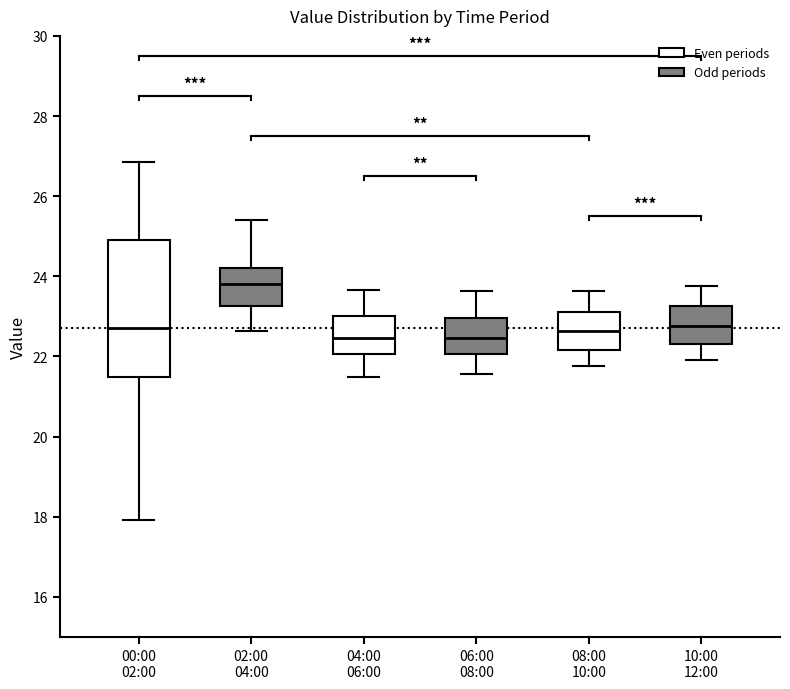

Reading left to right, transcribe this box plot: for each box, give where its median line is, the range the box spans, and where its two whiskers end, as read against the y-axis. The values are not printed on the chart, so give them approximately, as read against the axis.

00:00 02:00: median 22.8, box 21.4 to 25.0, whiskers 18.0 to 26.8
02:00 04:00: median 23.8, box 23.2 to 24.2, whiskers 22.6 to 25.4
04:00 06:00: median 22.4, box 22.0 to 23.0, whiskers 21.6 to 23.6
06:00 08:00: median 22.4, box 22.0 to 23.0, whiskers 21.6 to 23.6
08:00 10:00: median 22.6, box 22.2 to 23.2, whiskers 21.8 to 23.6
10:00 12:00: median 22.8, box 22.4 to 23.2, whiskers 22.0 to 23.8